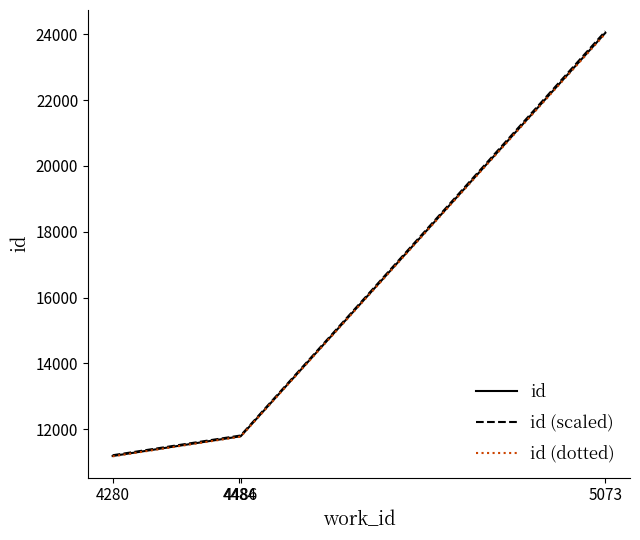

What is the greatest value displayed?

24090.1